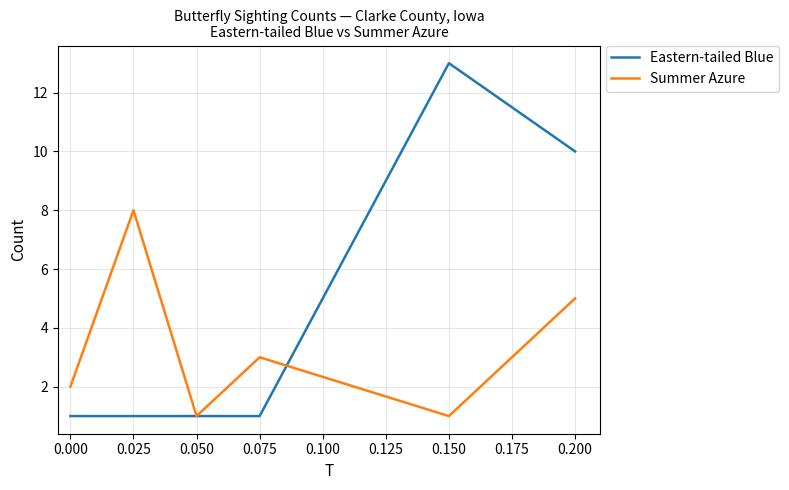

List the series in order of their peak value, lowest first.

Summer Azure, Eastern-tailed Blue